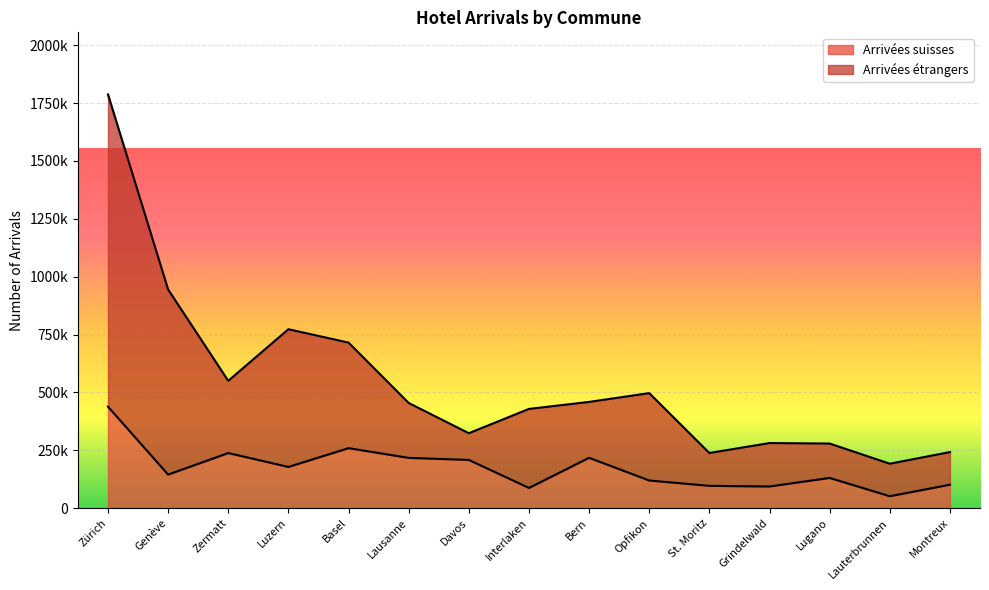

At which category does Arrivées étrangers reach its first local valley?

Zermatt